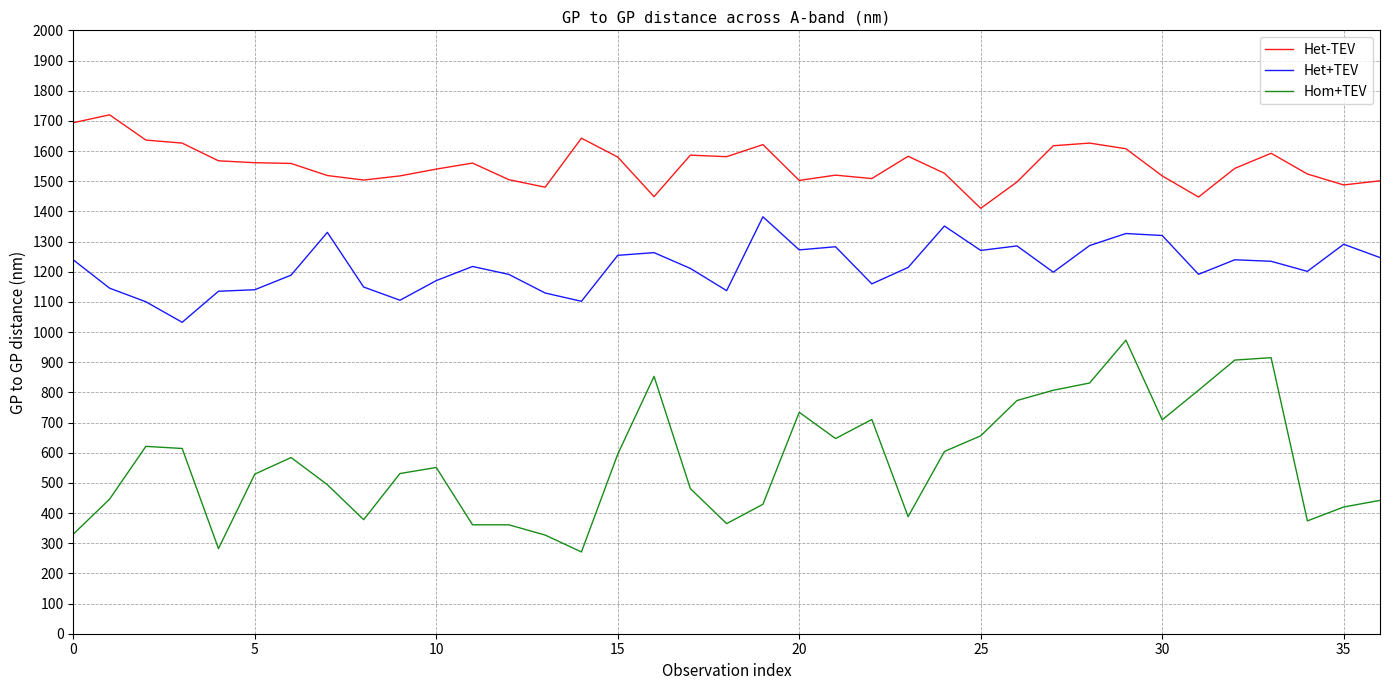

Which series has the largest range (max minus min)?

Hom+TEV